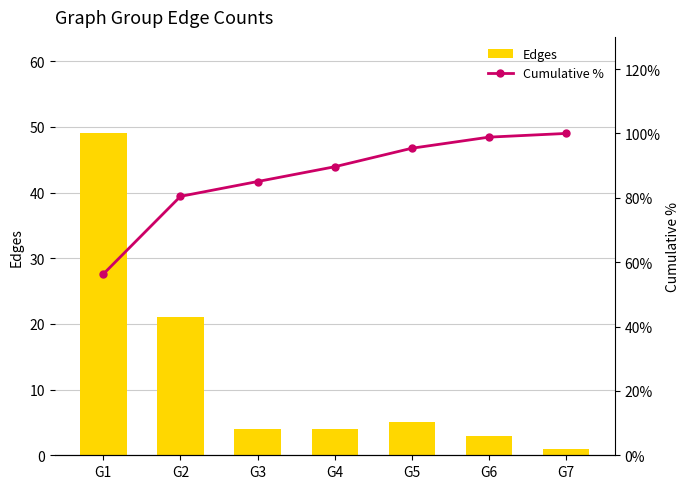

Rank the series by their average value, from lowest to highest.

Edges, Cumulative %